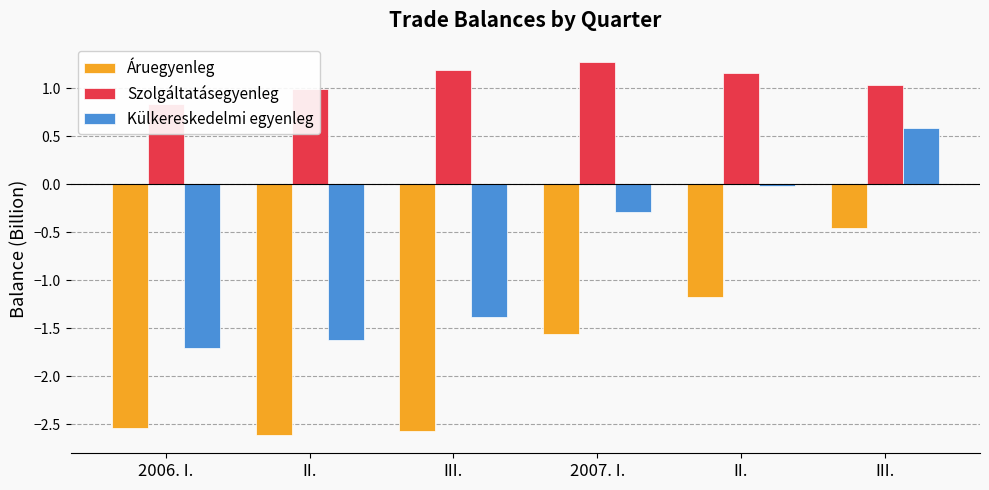

Rank the series by their maximum value, from lowest to highest.

Áruegyenleg, Külkereskedelmi egyenleg, Szolgáltatásegyenleg